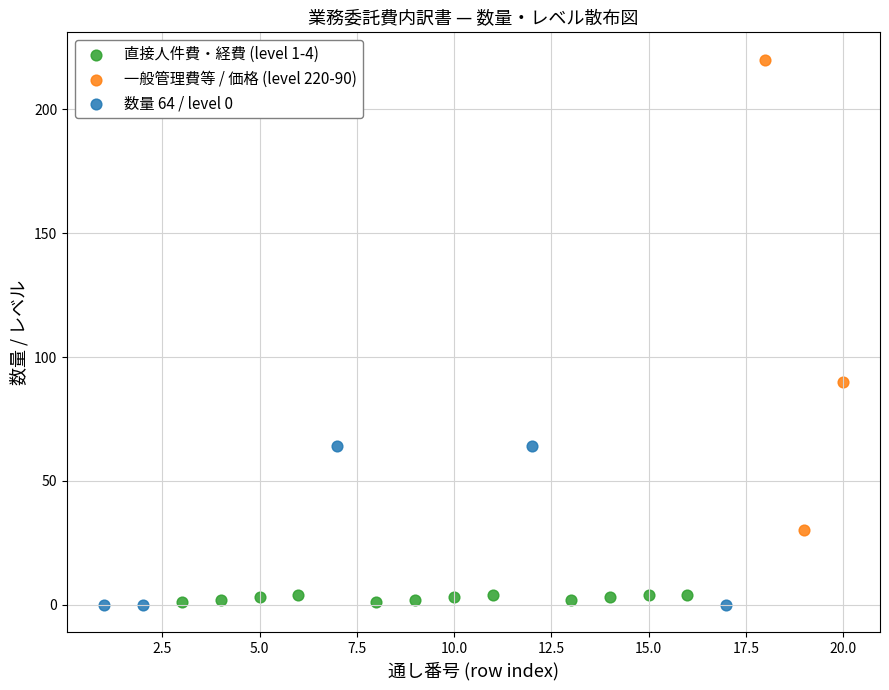

Which series reaches the maximum Y coordinate?

一般管理費等 / 価格 (level 220-90)